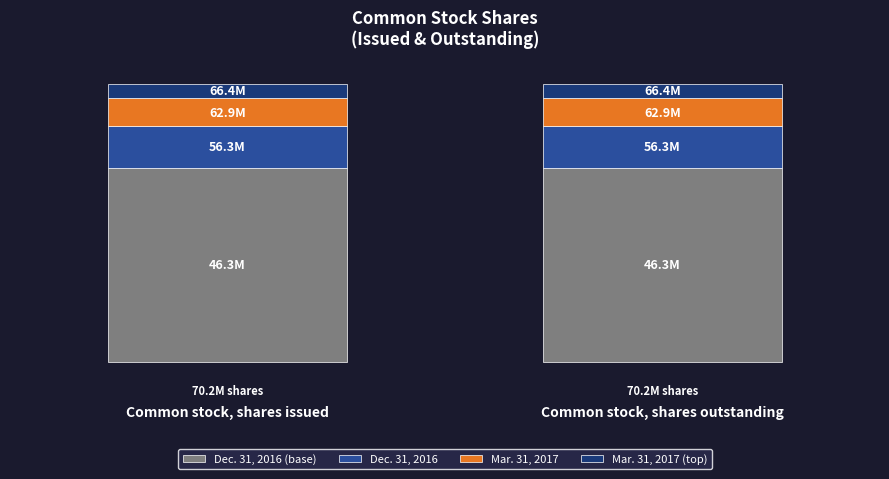

List the series in order of their peak value, lowest first.

Mar. 31, 2017 (top), Mar. 31, 2017, Dec. 31, 2016, Dec. 31, 2016 (base)